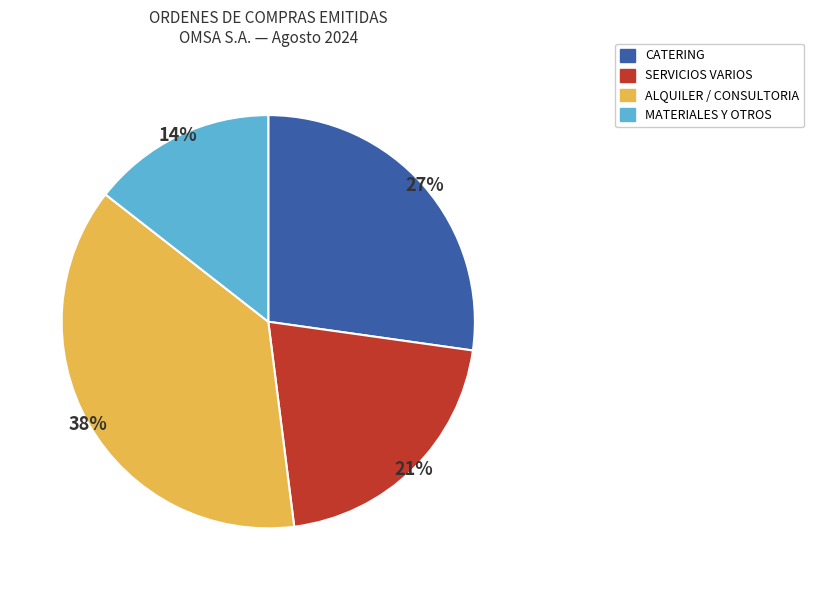

Is there a majority slice in this chart?

No